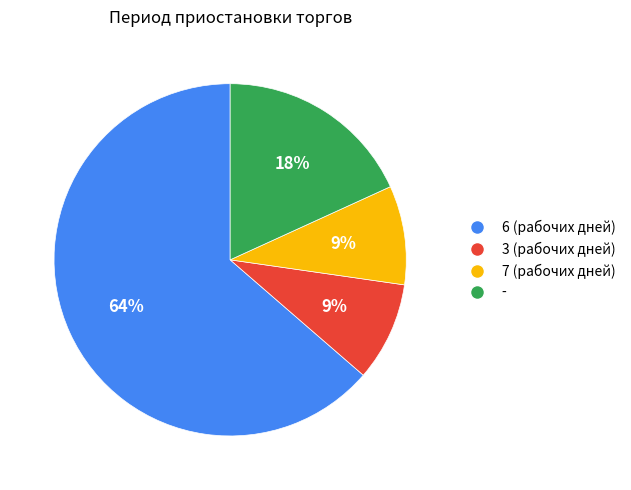

What is the largest slice in the pie chart?

6 (рабочих дней)